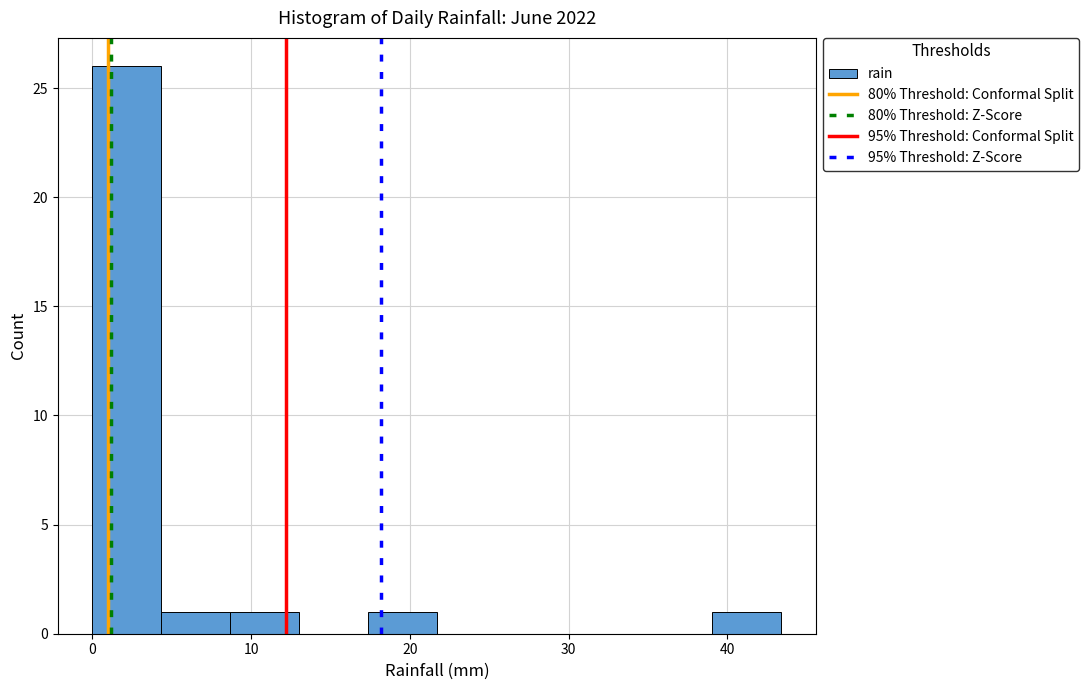

Which range on the x-axis has the tallest bar?

0 to 4